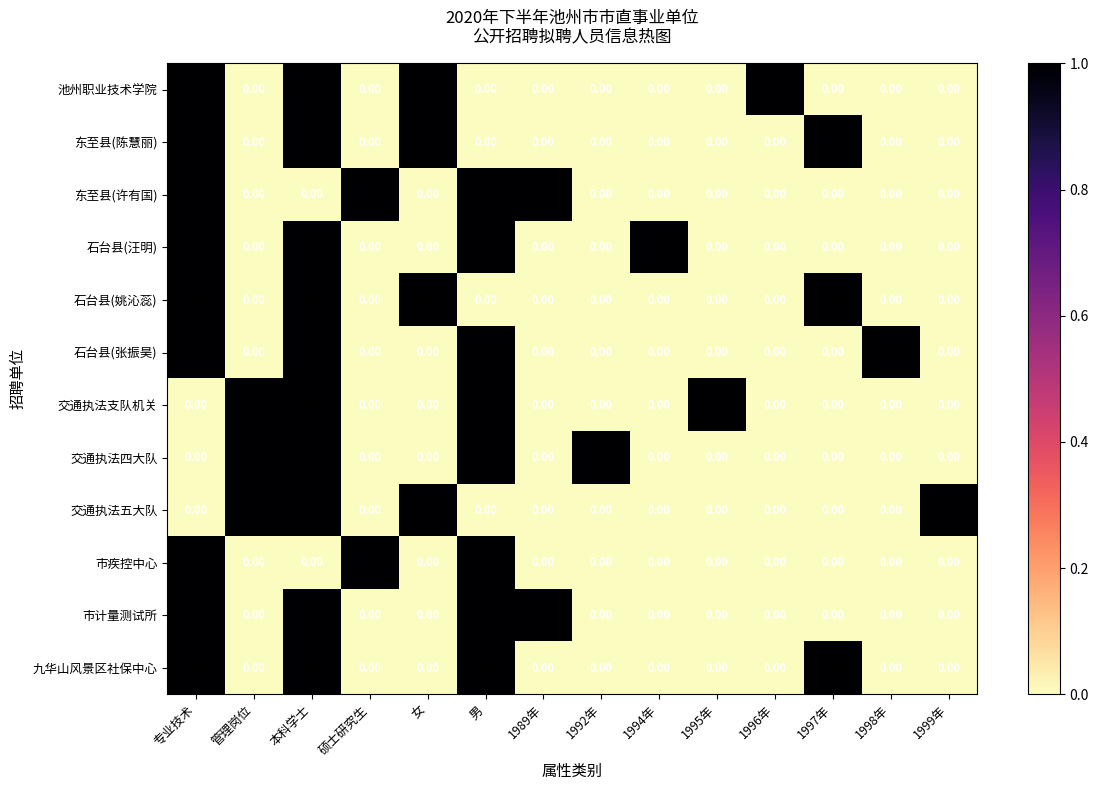

At which category is the sum across all series the highest?

本科学士